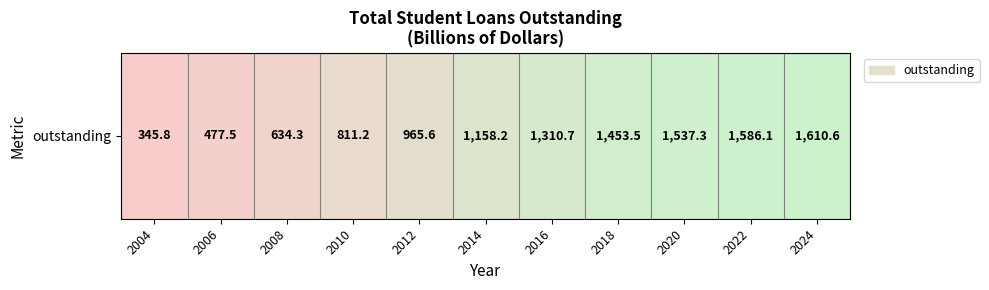

True or false: the data shows 634.3 at 2008.

True